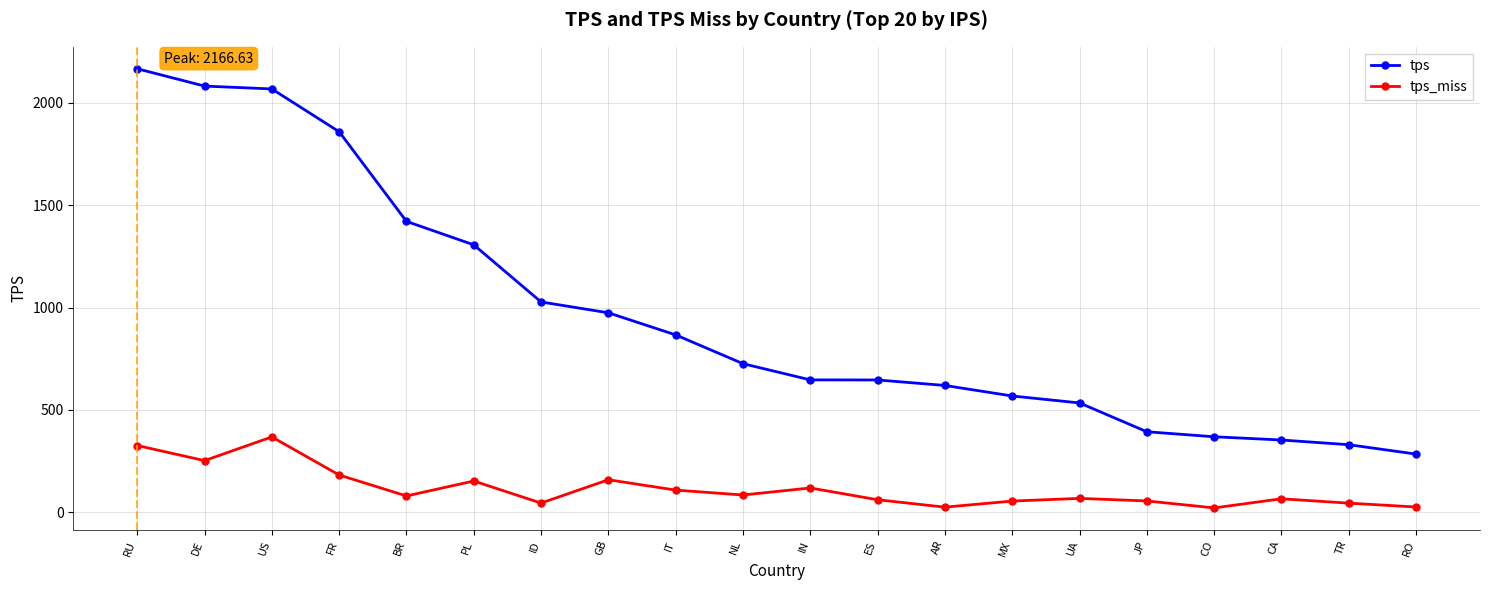

What is the sum of the tps_miss values at ID and AR?

69.5